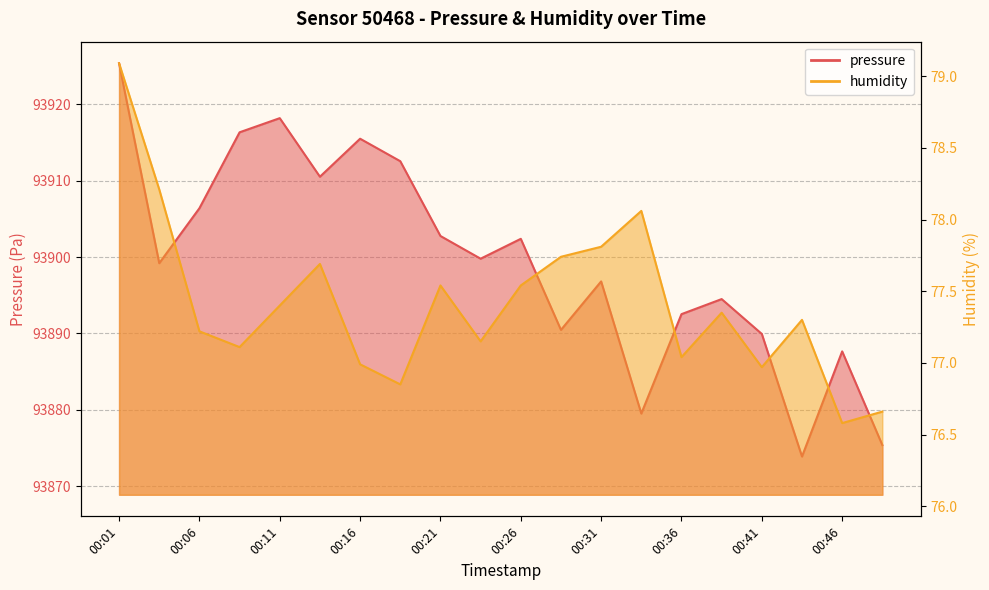

How many values in the pressure series are below 93899?

9